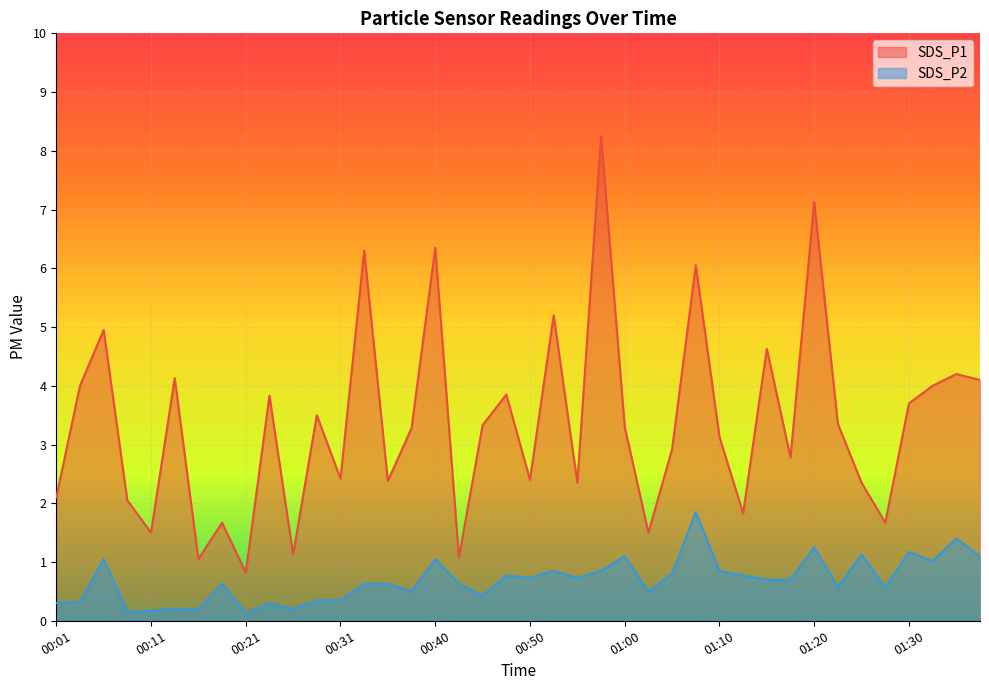

At which category does SDS_P1 reach its first local peak?

00:06